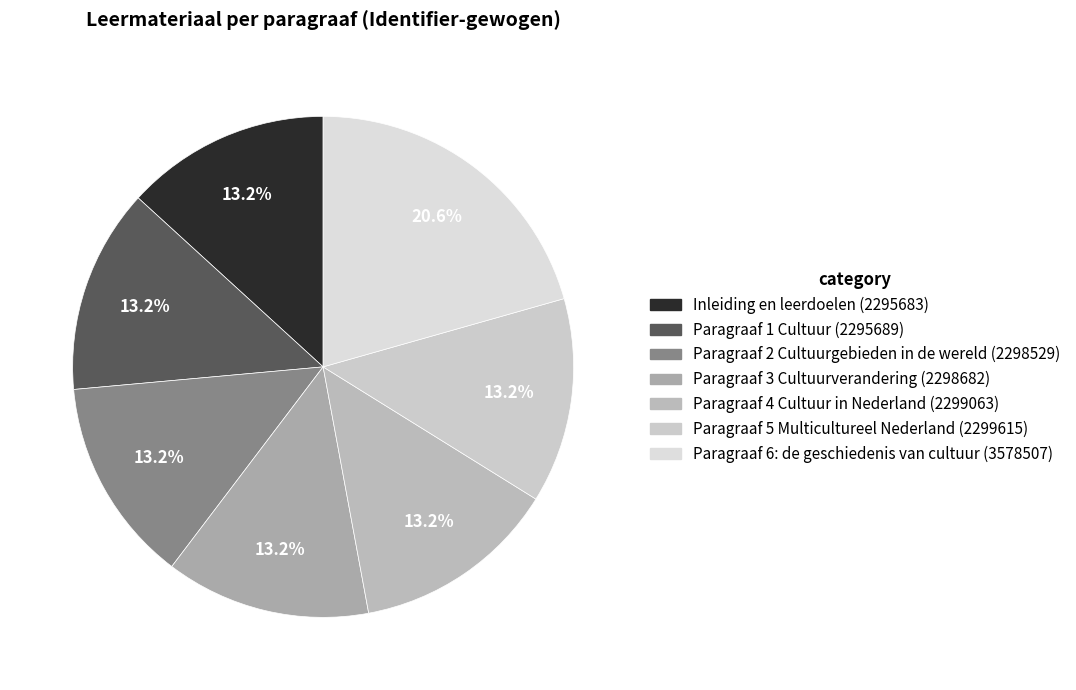

True or false: Paragraaf 1 Cultuur accounts for 22% of the total.

False